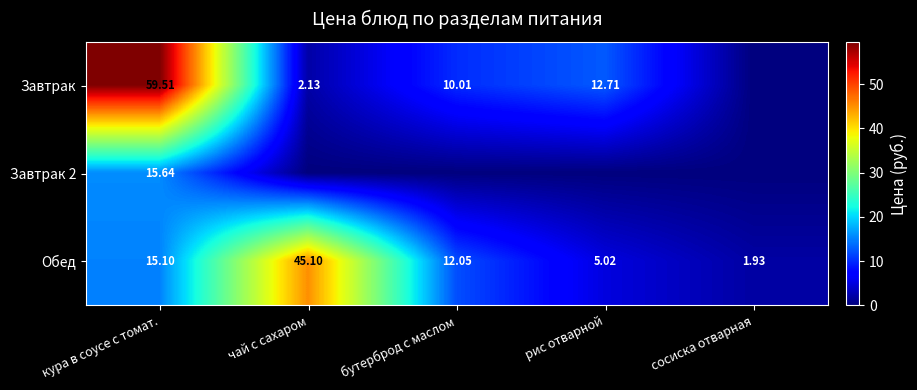

List the labels in order of Обед value, smallest first.

сосиска отварная, рис отварной, бутерброд с маслом, кура в соусе с томат., чай с сахаром